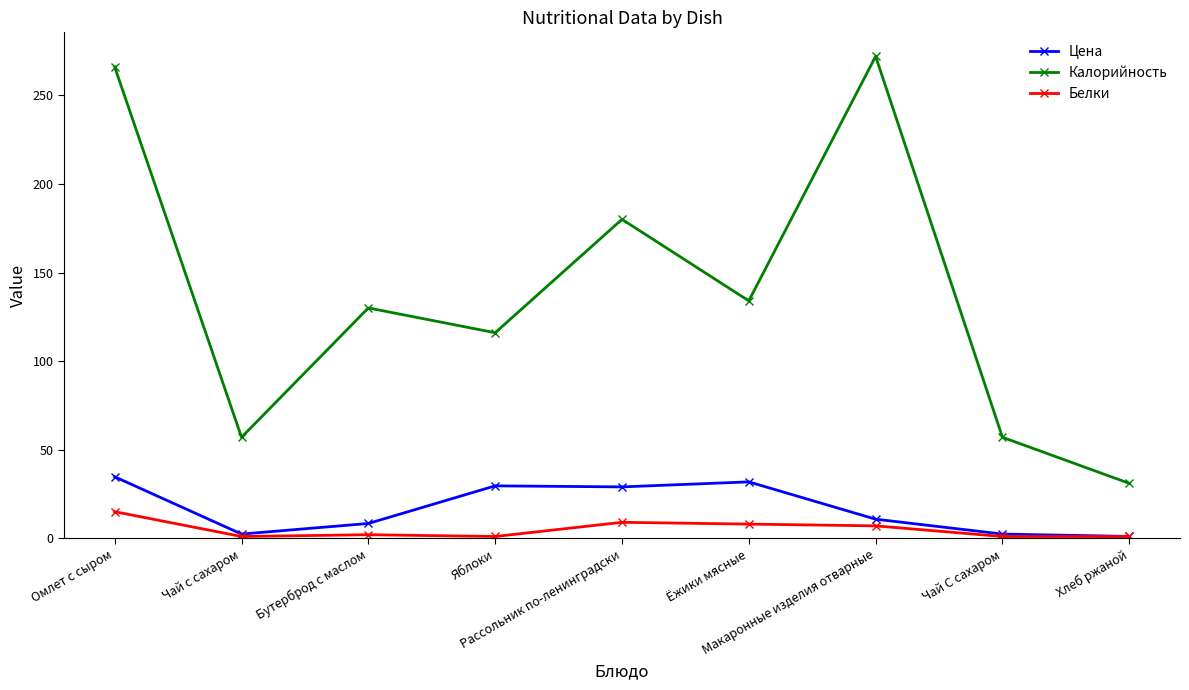

Which category has the highest value across all series?

Макаронные изделия отварные